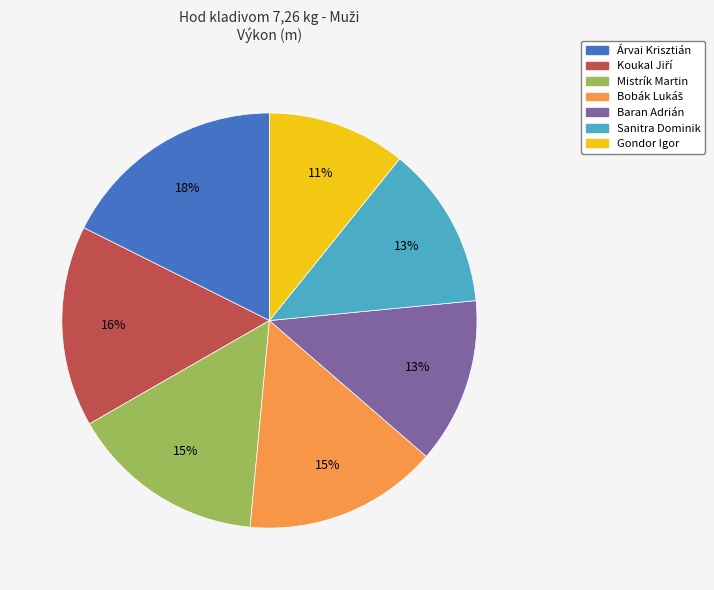

The Gondor Igor slice represents 11% of the pie. True or false?

True